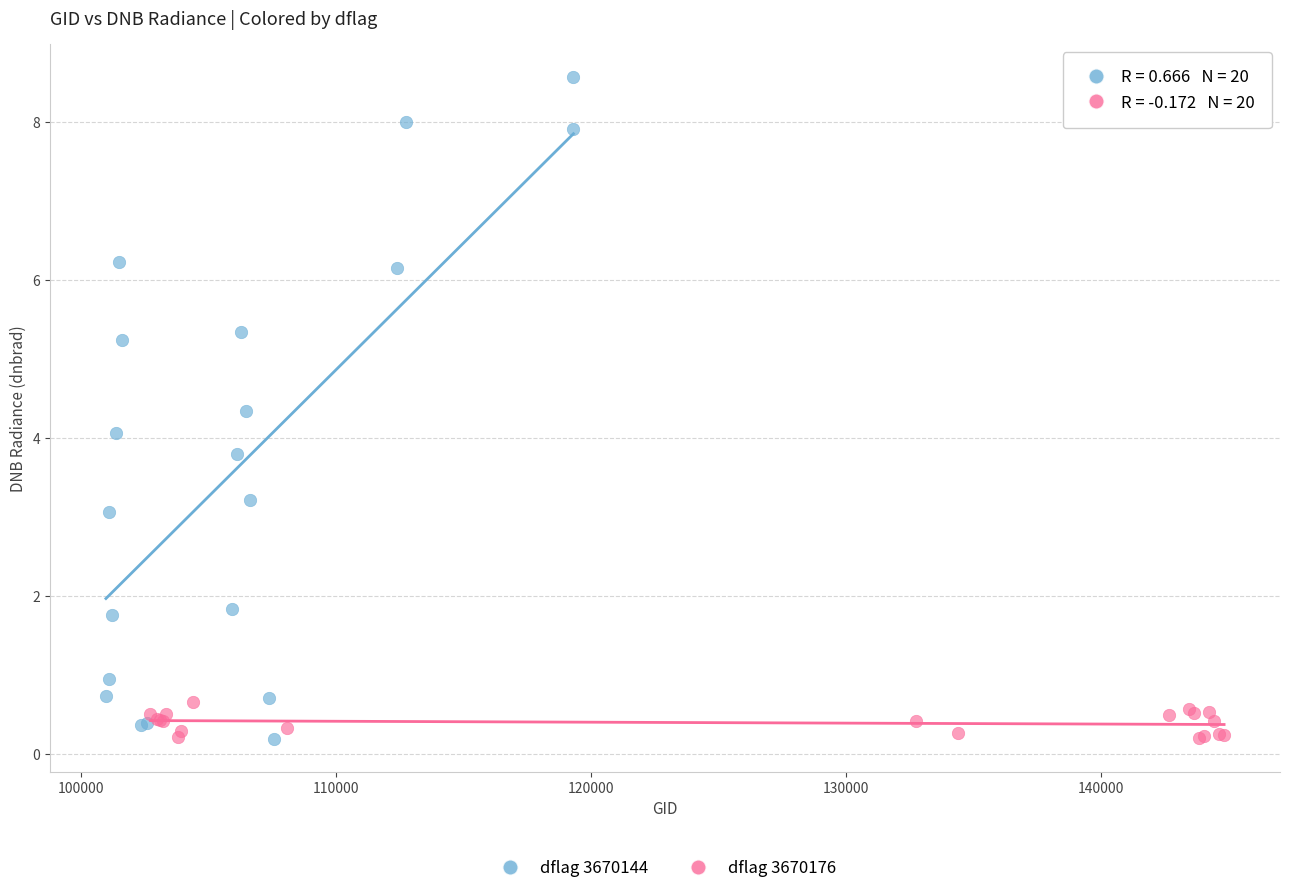

Which series contains the highest Y value?

dflag 3670144